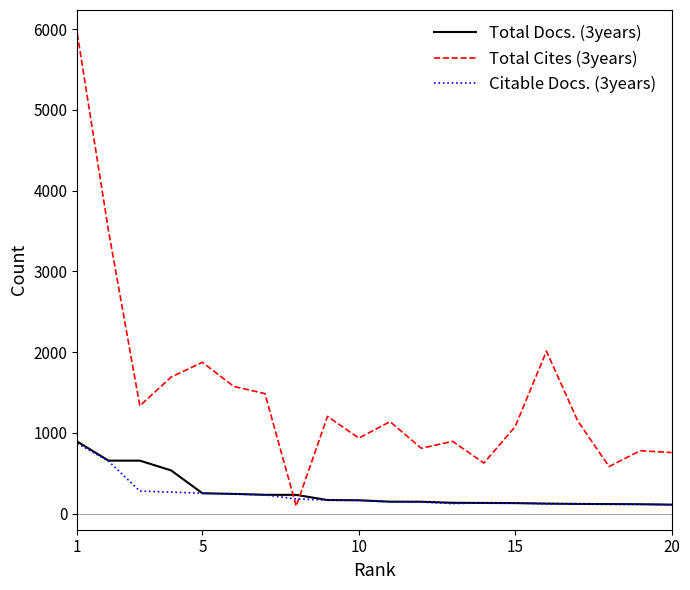

What is the maximum value shown in the chart?

5944